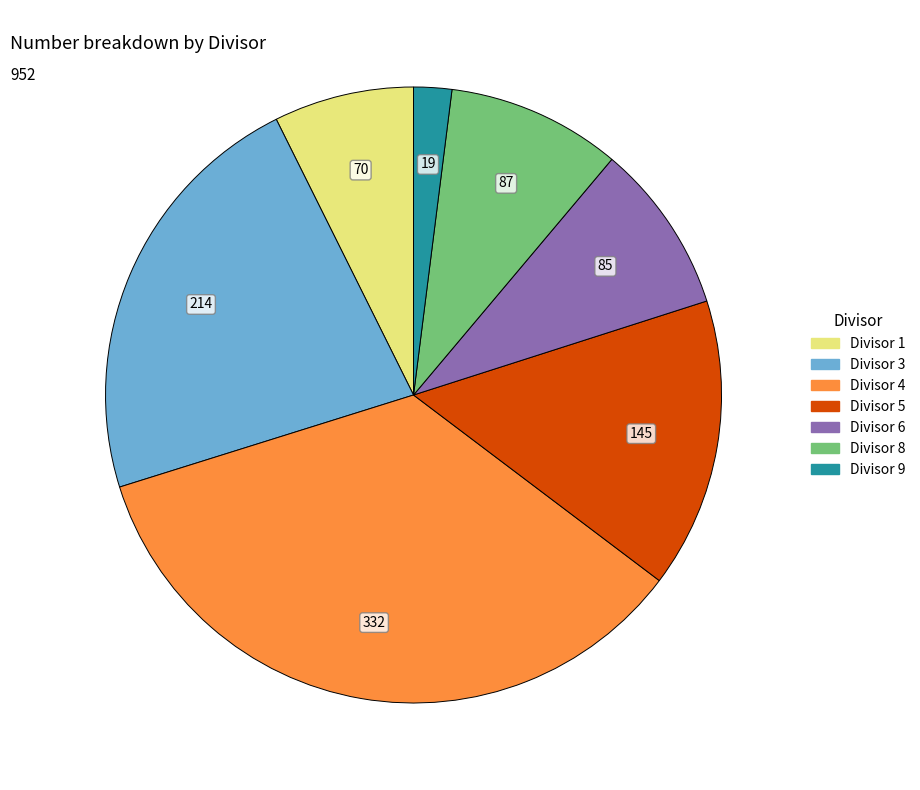

Does Divisor 4 represent more than half of the total?

No